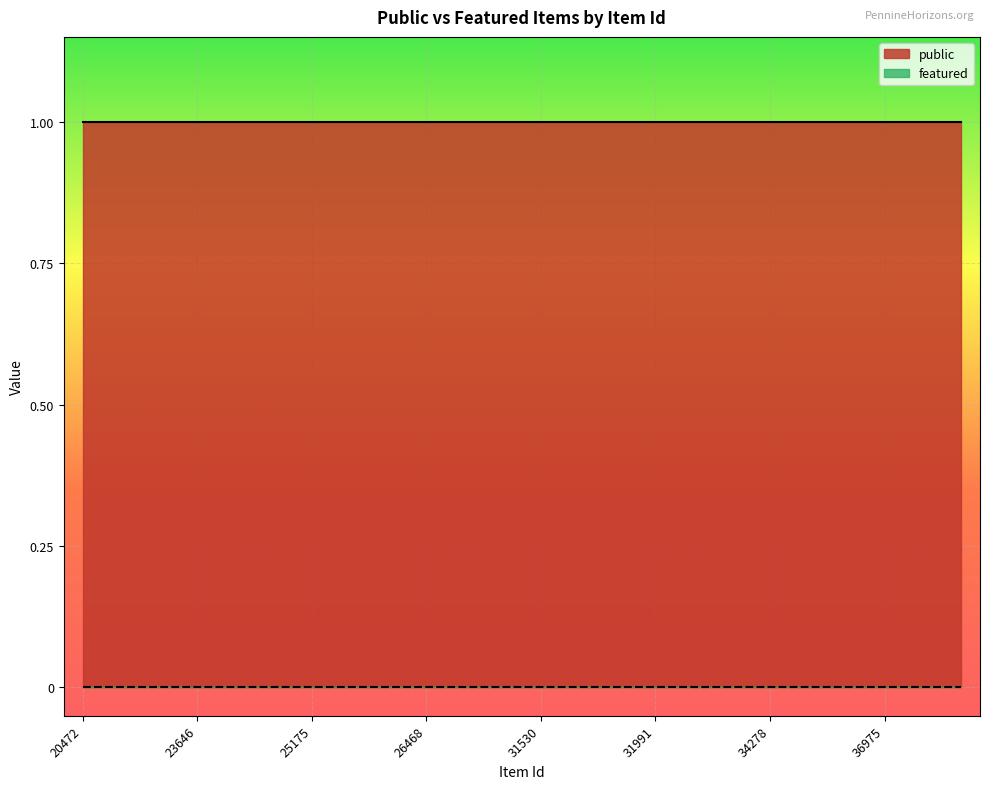

True or false: public and featured cross at least once.

False